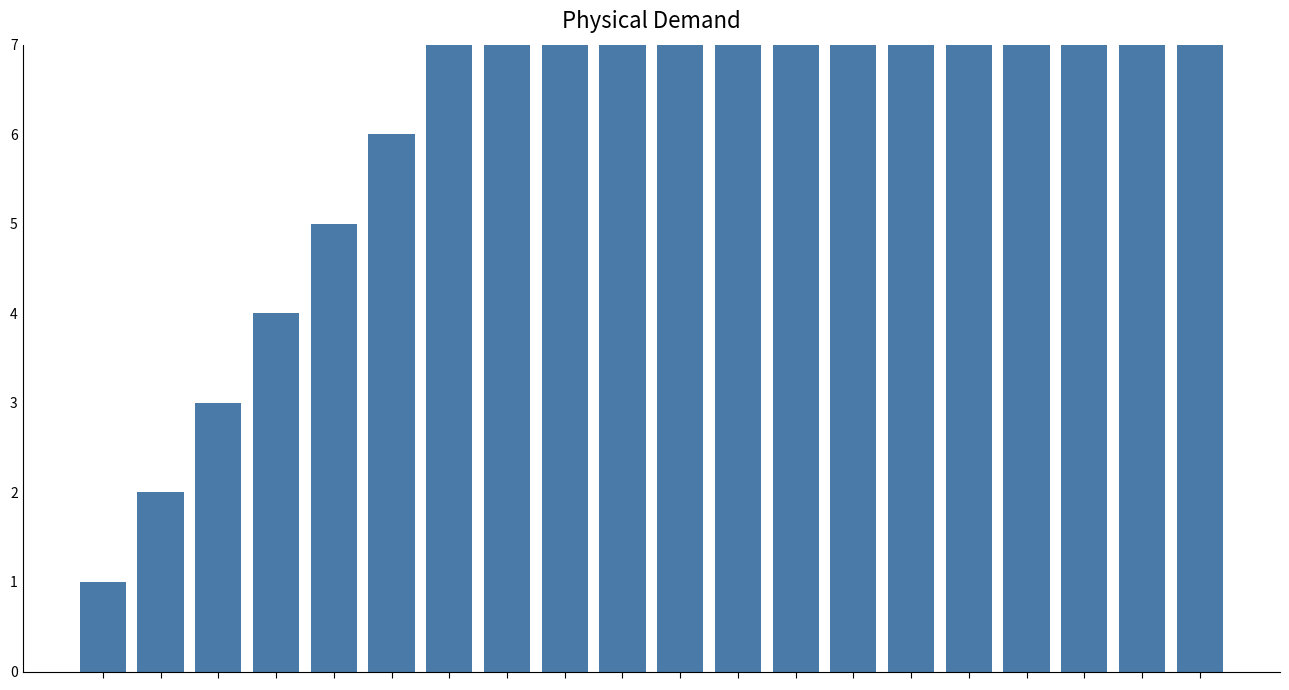

Rank the categories by value from lowest to highest.

0, 1, 2, 3, 4, 5, 6, 7, 8, 9, 10, 11, 12, 13, 14, 15, 16, 17, 18, 19